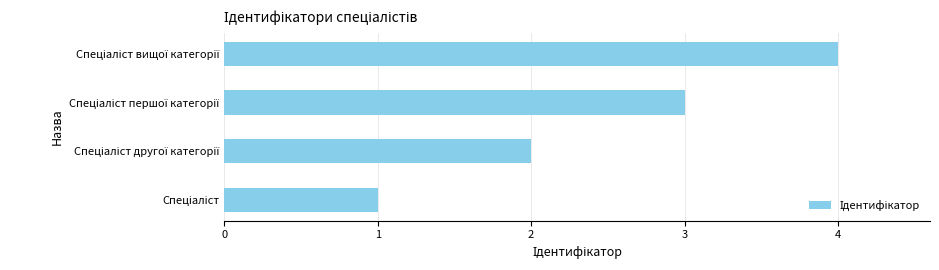

Does the chart contain stacked bars?

No